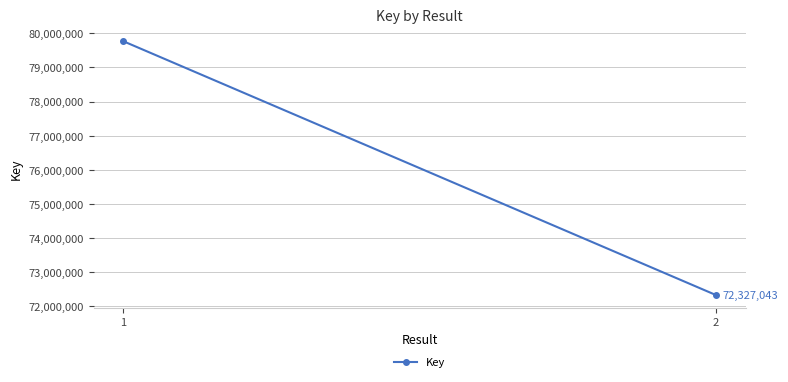

Reading right to left, list all the values displayed in this chart.

2=72327043	1=79768967